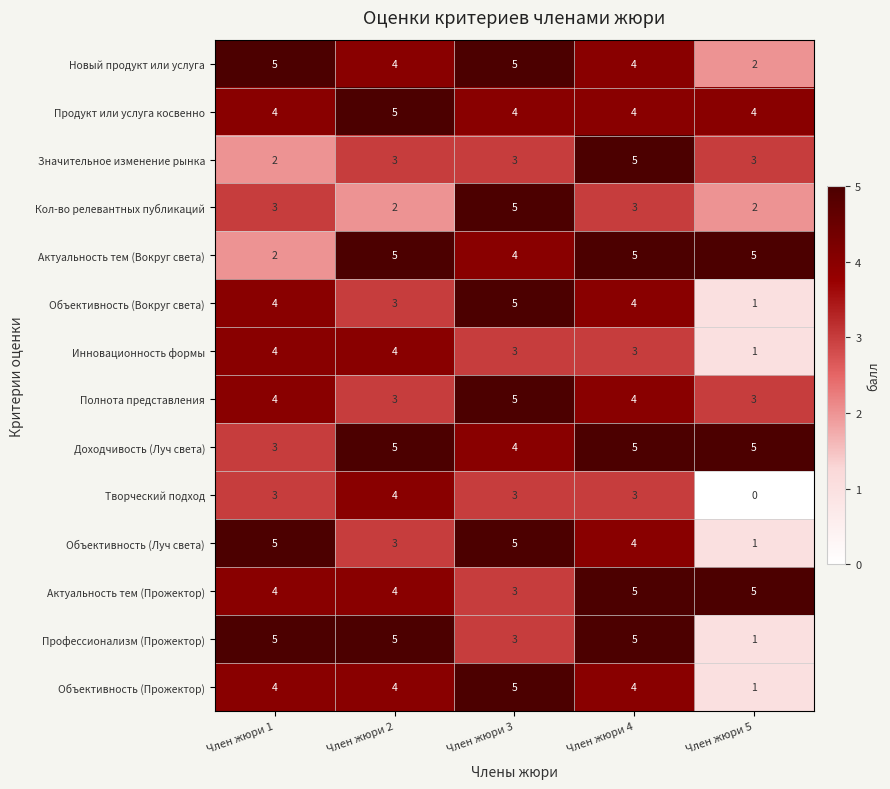

What is the greatest value displayed?

5